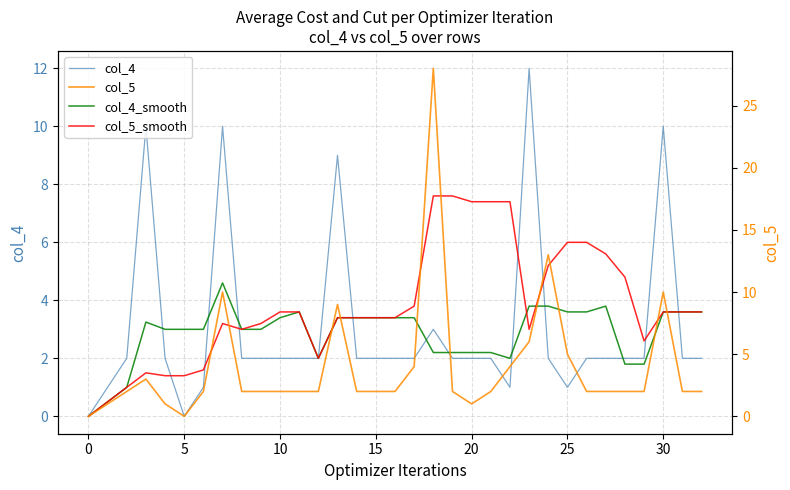

At which category is the sum across all series the highest?

18